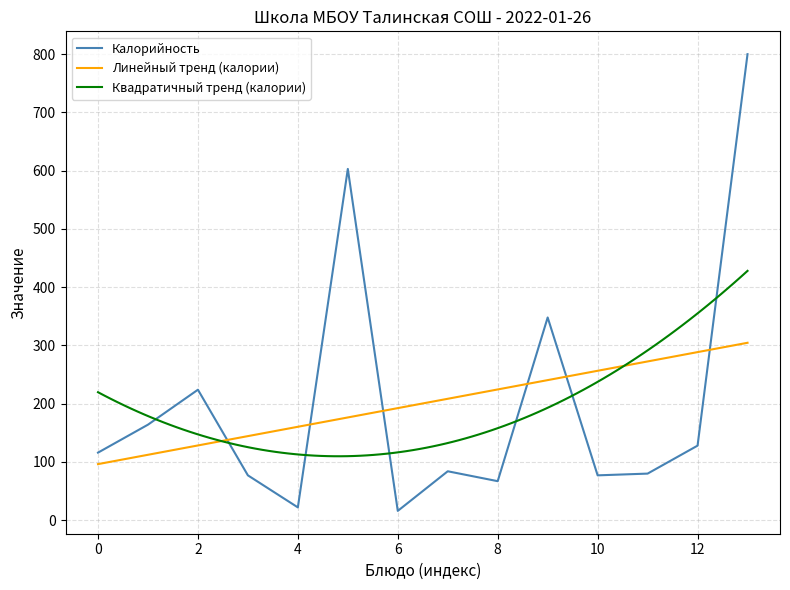

What is the maximum value for Квадратичный тренд (калории)?

428.0